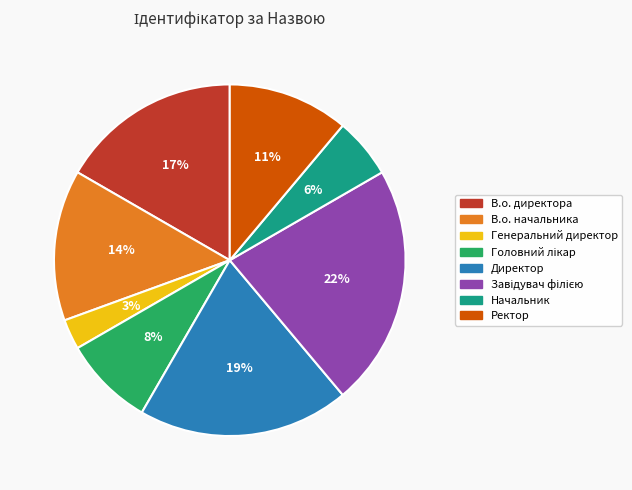

To the nearest percent, what portion does Начальник represent?

6%